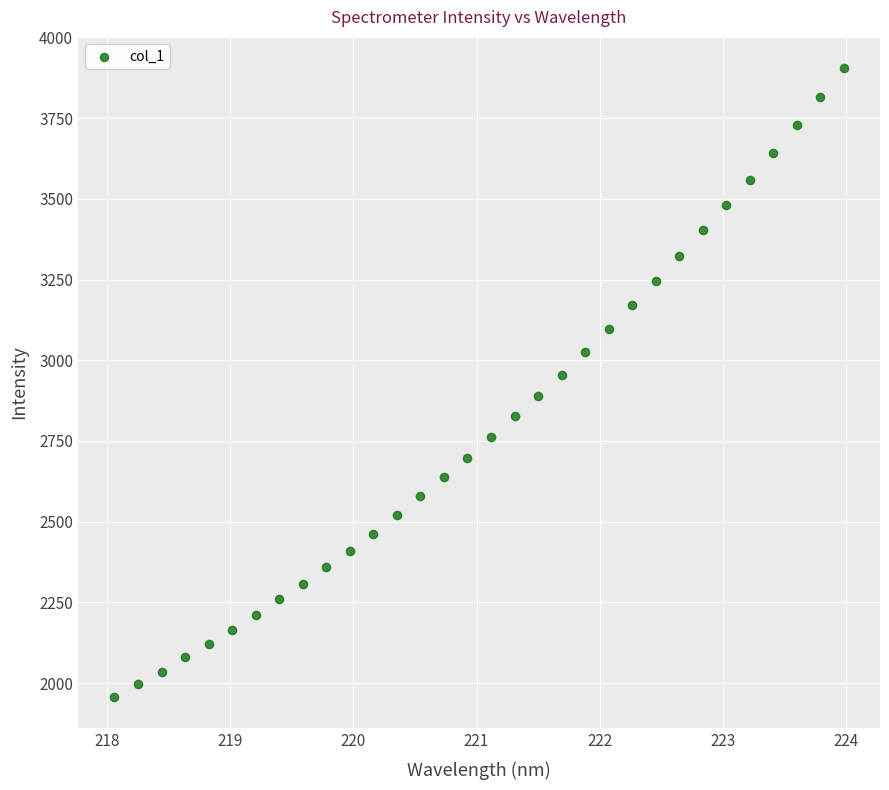

What is the range of X values (max minus min)?

5.9